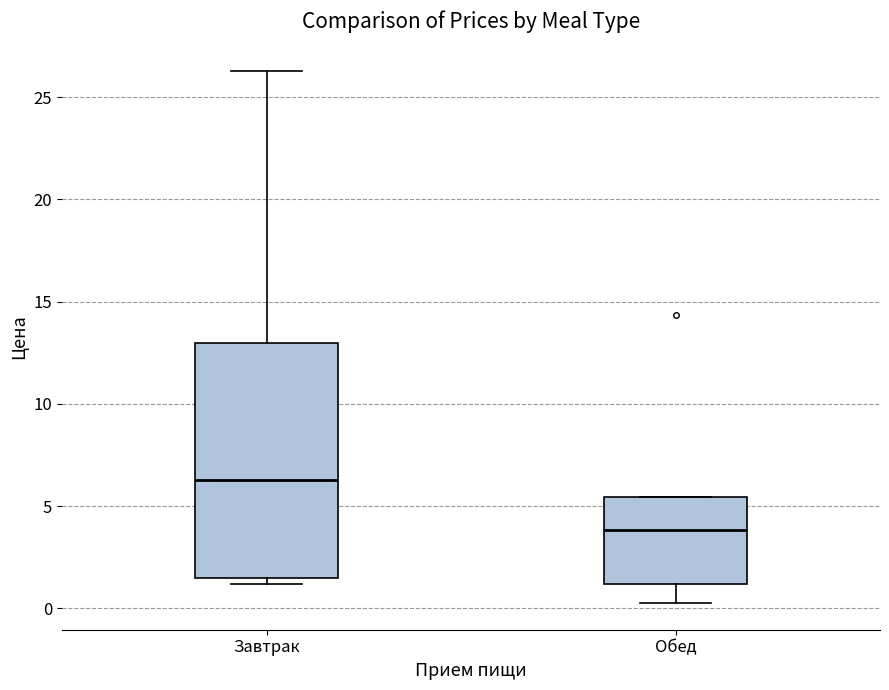

Reading left to right, read every box against the y-axis: the position of its median line, the range the box covers, and the ends of its whiskers. The values are not printed on the chart, so give them approximately, as read against the axis.

Завтрак: median 6.5, box 1.5 to 13.0, whiskers 1.0 to 26.5
Обед: median 4.0, box 1.0 to 5.5, whiskers 0.5 to 5.5